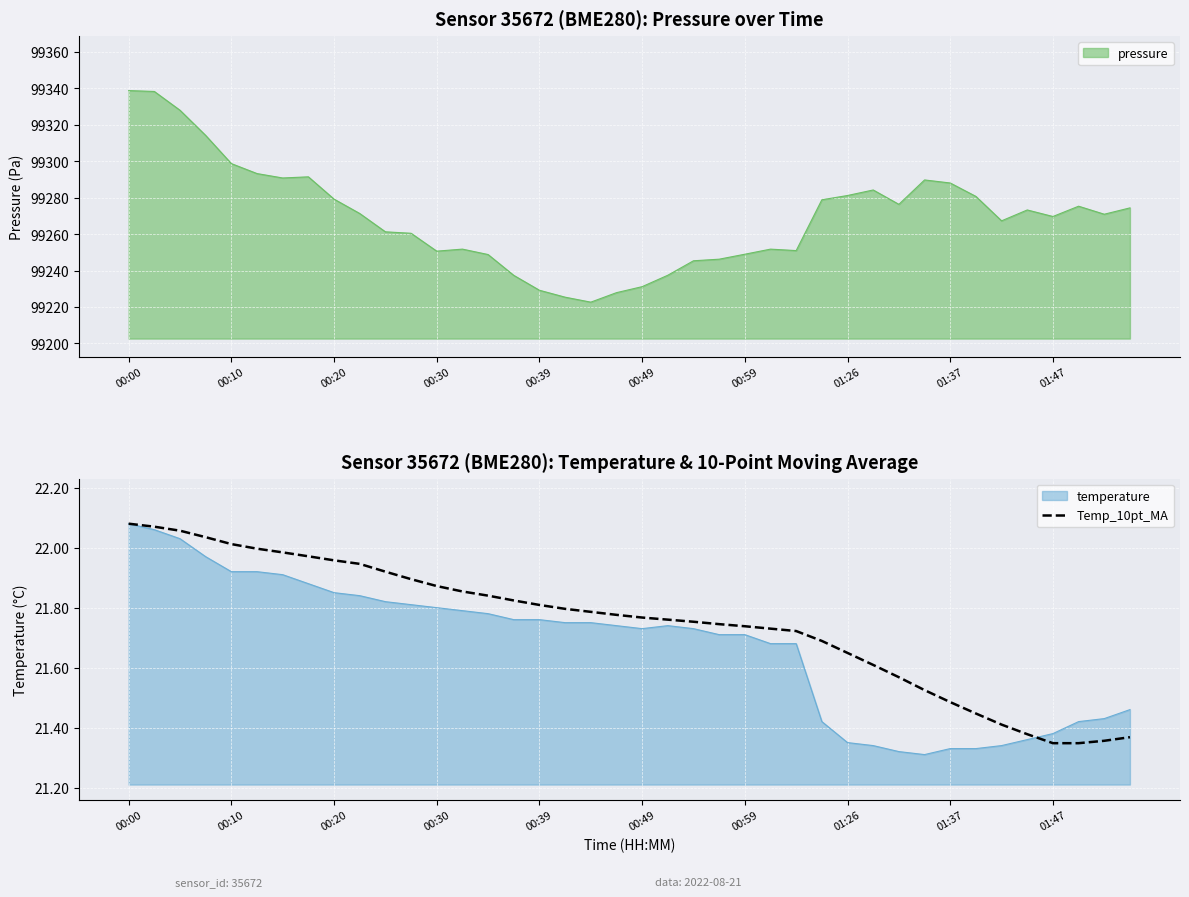

What is the difference between the maximum and minimum values?

0.7